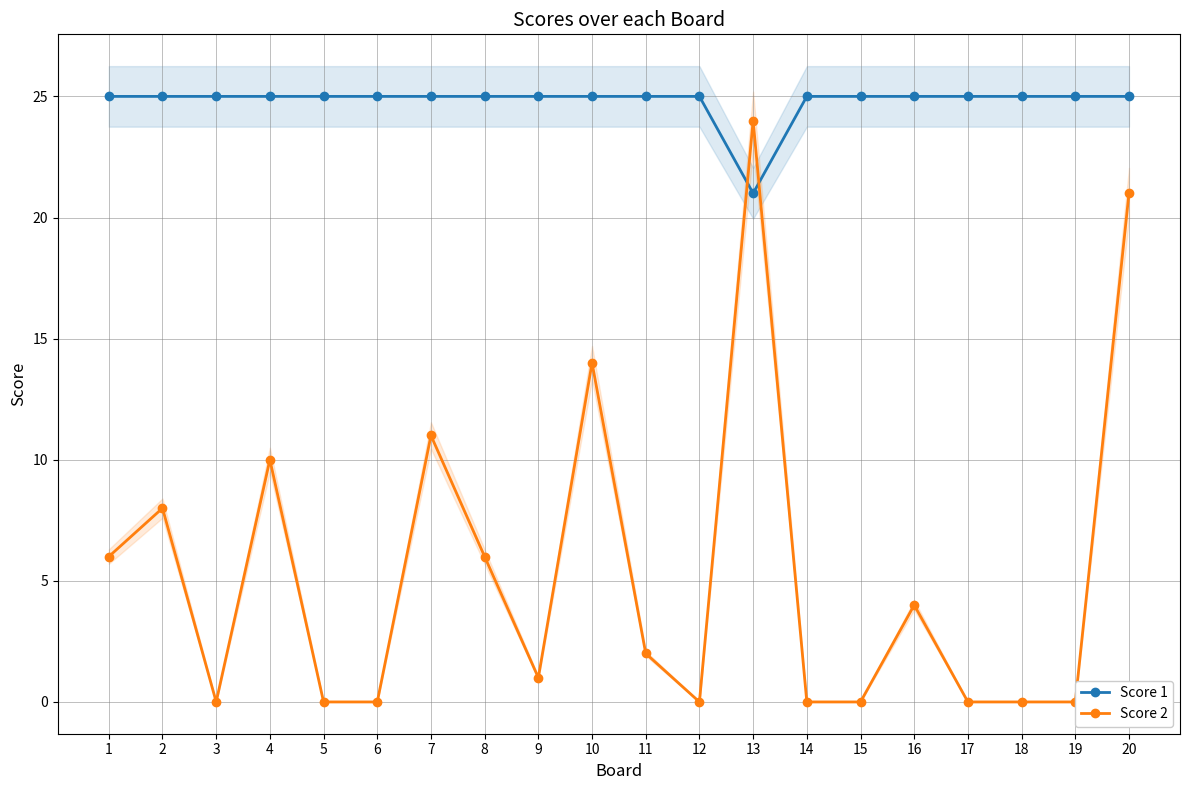

Which category has the lowest value across all series?

3